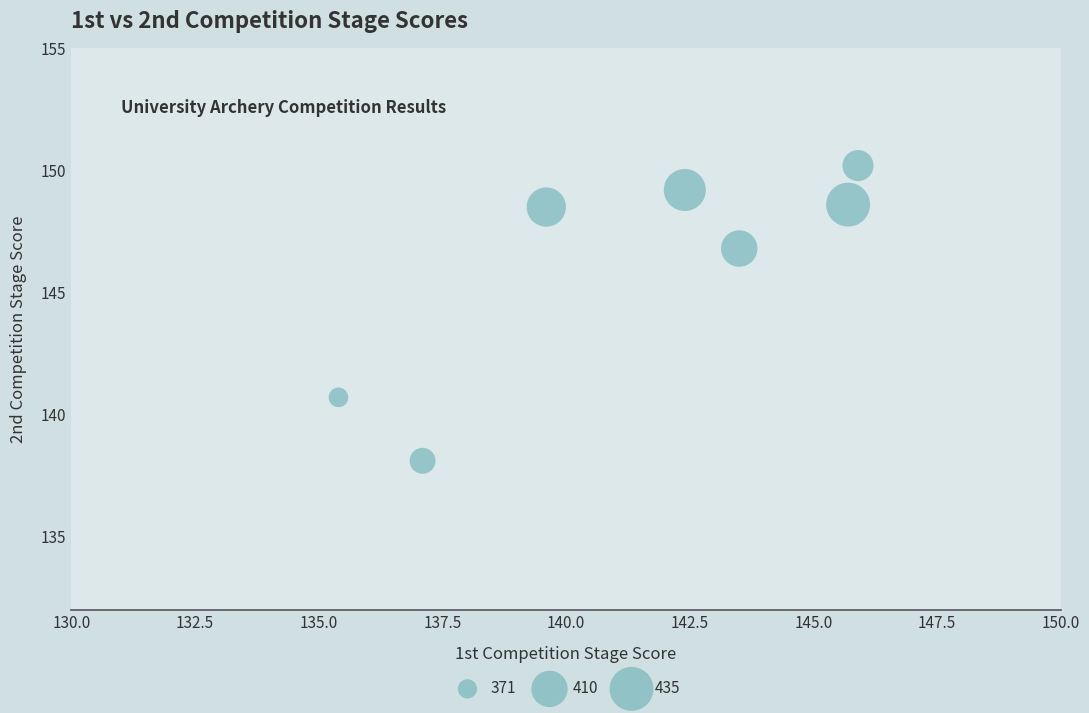

What Y value in the scatter plot is closest to 144?

146.8